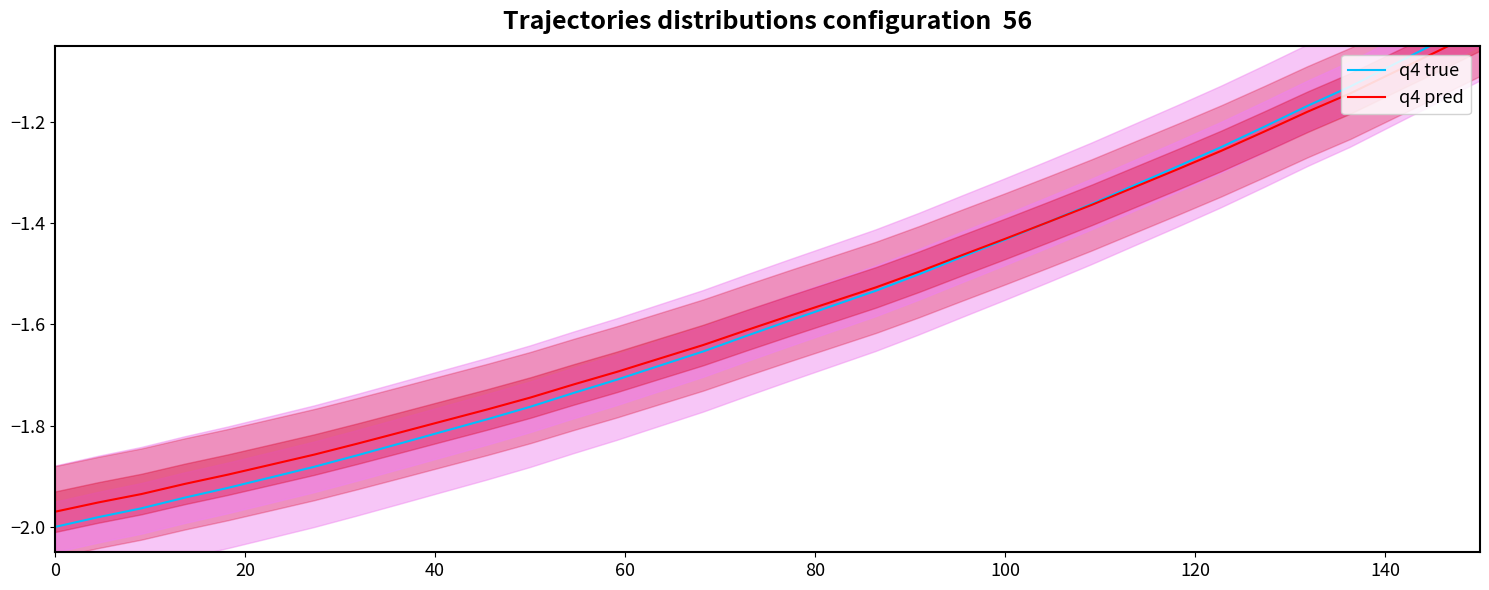

What is the sum of all q4 true values?

-53.4